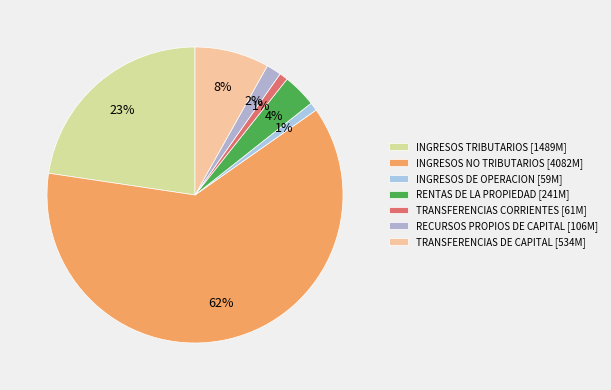

What is the smallest slice in the pie chart?

INGRESOS DE OPERACION